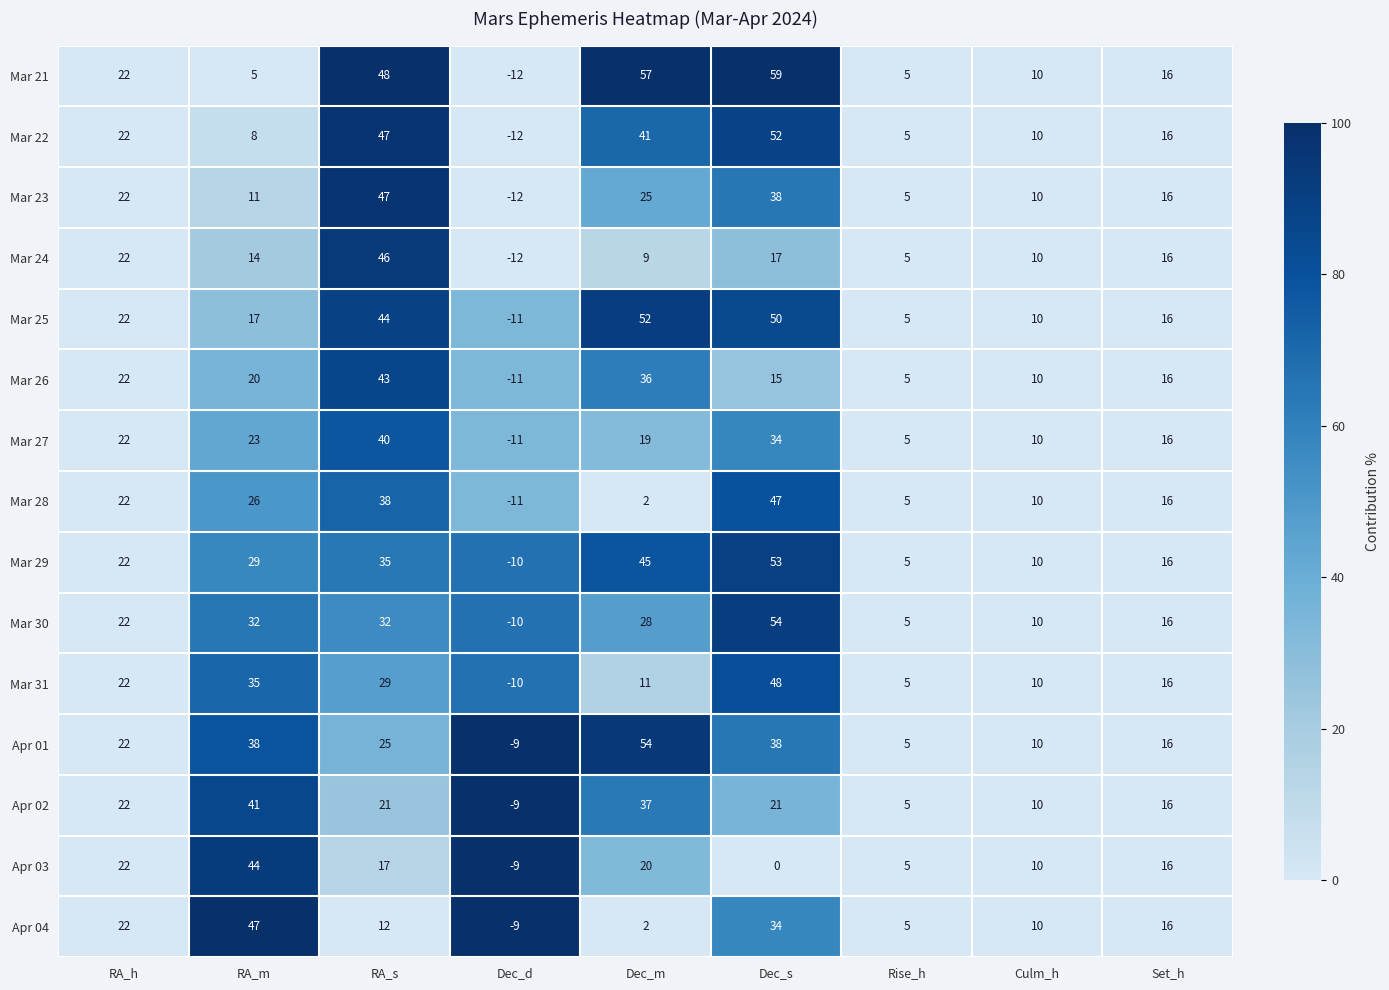

Between RA_m and RA_s, which series saw the biggest shift?

Mar 21